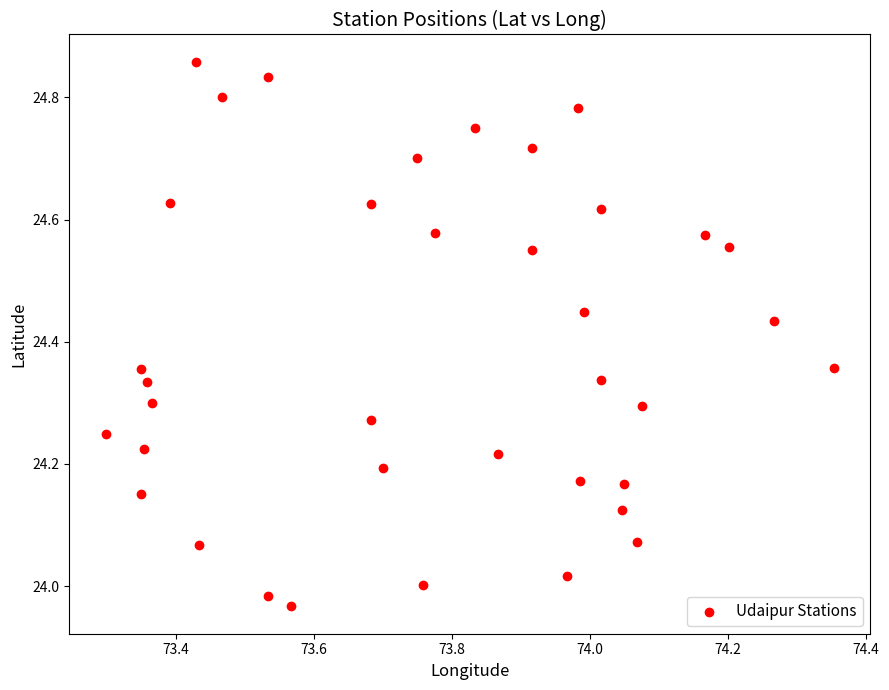

What is the range of Y values (max minus min)?

0.9